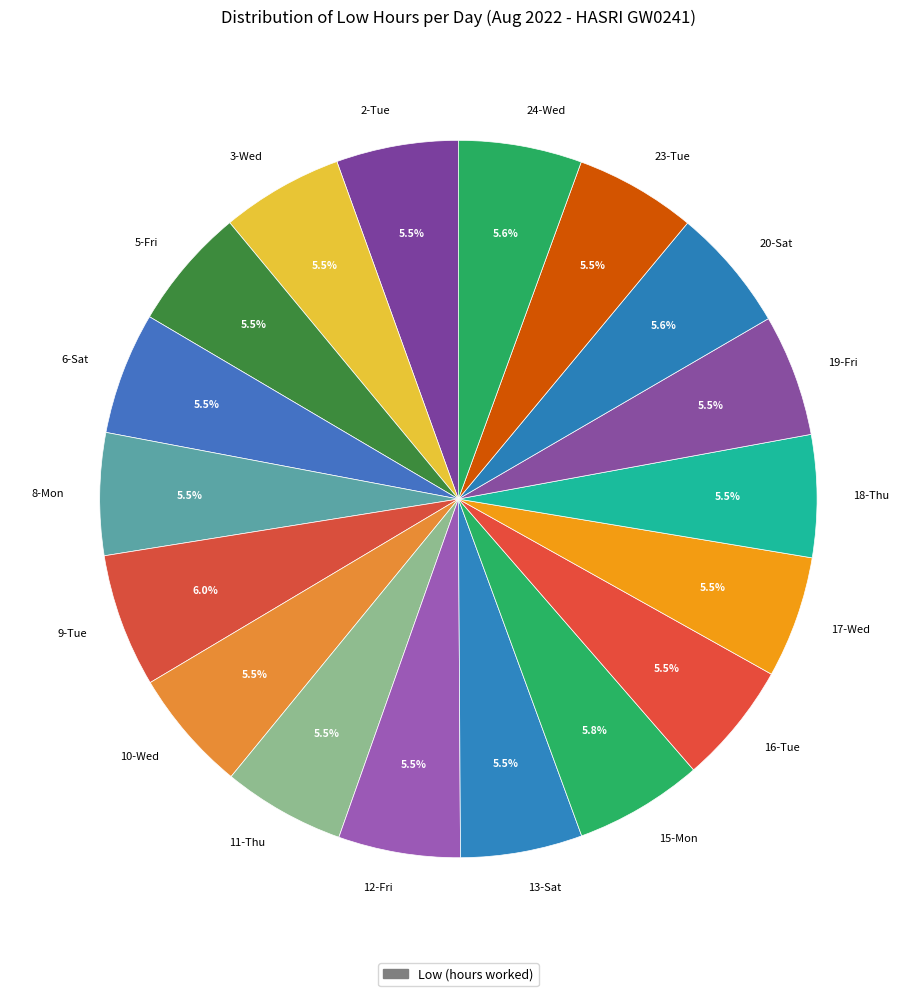

Approximately how many times larger is the value at 2-Tue compared to 5-Fri?

1.0